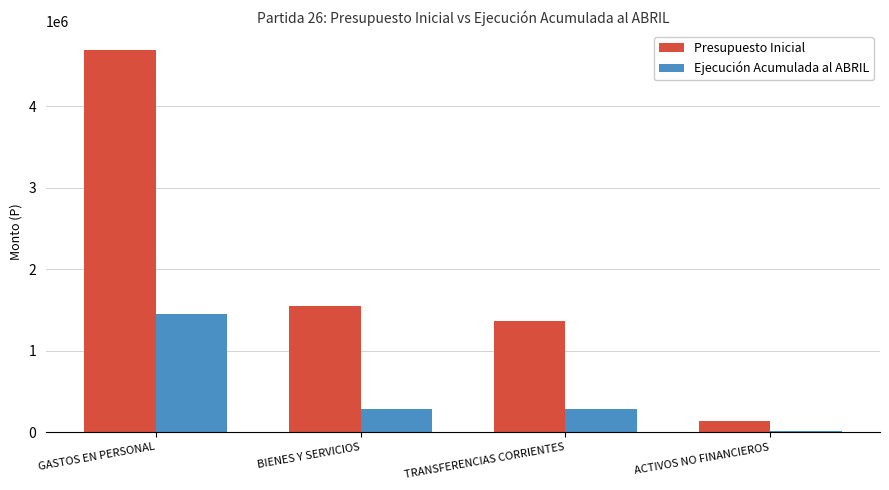

Which category has the lowest value across all series?

ACTIVOS NO FINANCIEROS